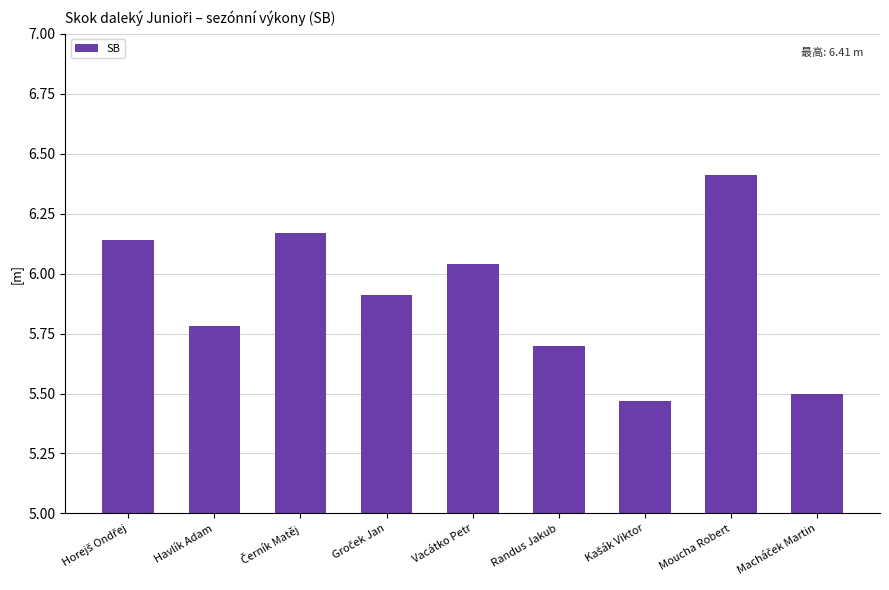

What is the difference between the second highest and minimum values?

0.7